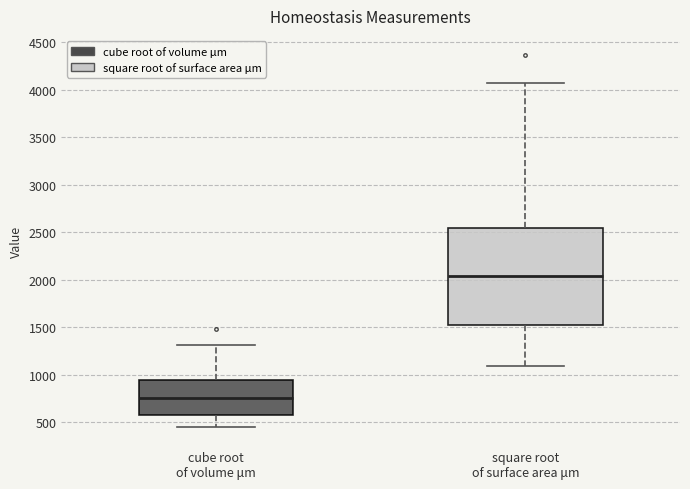

Reading left to right, read every box against the y-axis: the position of its median line, the range the box covers, and the ends of its whiskers. The values are not printed on the chart, so give them approximately, as read against the axis.

cube root of volume μm: median 750, box 600 to 950, whiskers 450 to 1300
square root of surface area μm: median 2050, box 1500 to 2550, whiskers 1100 to 4050